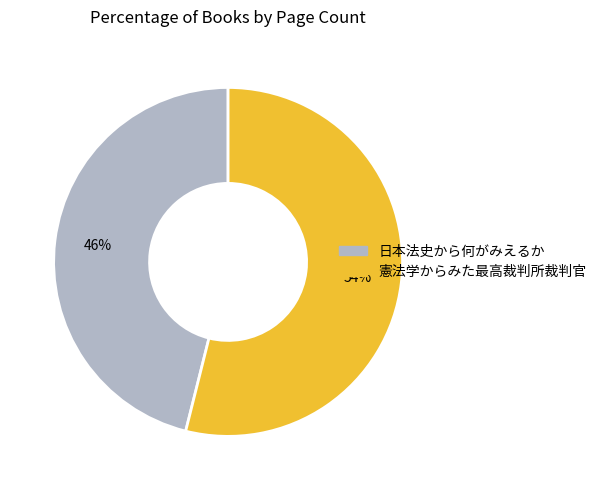

Count the number of slices in the pie.

2